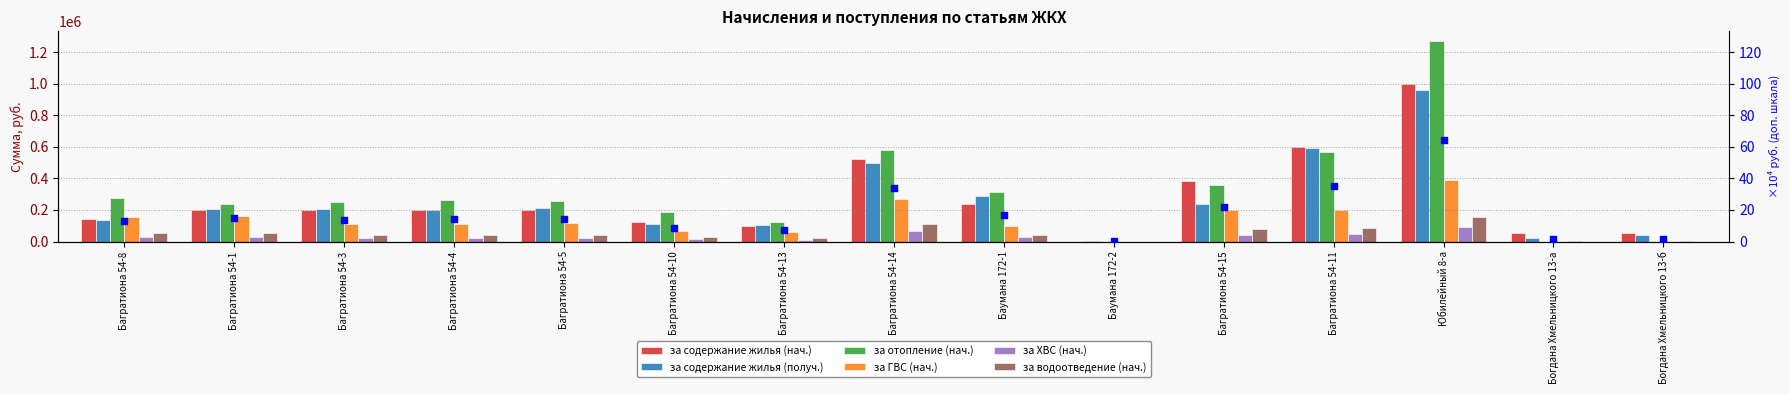

Which series has the largest total across all categories?

за отопление (нач.)